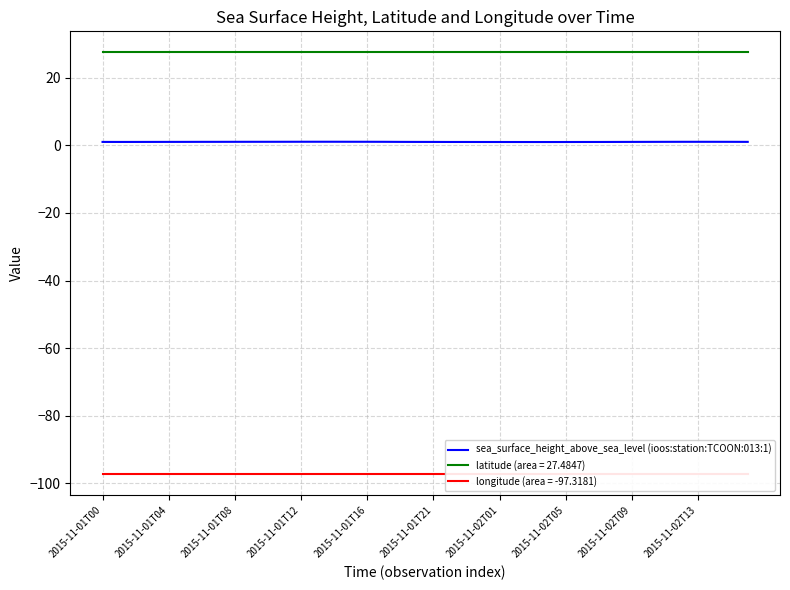

True or false: there are more than 1 points higher than both neighbors.

False